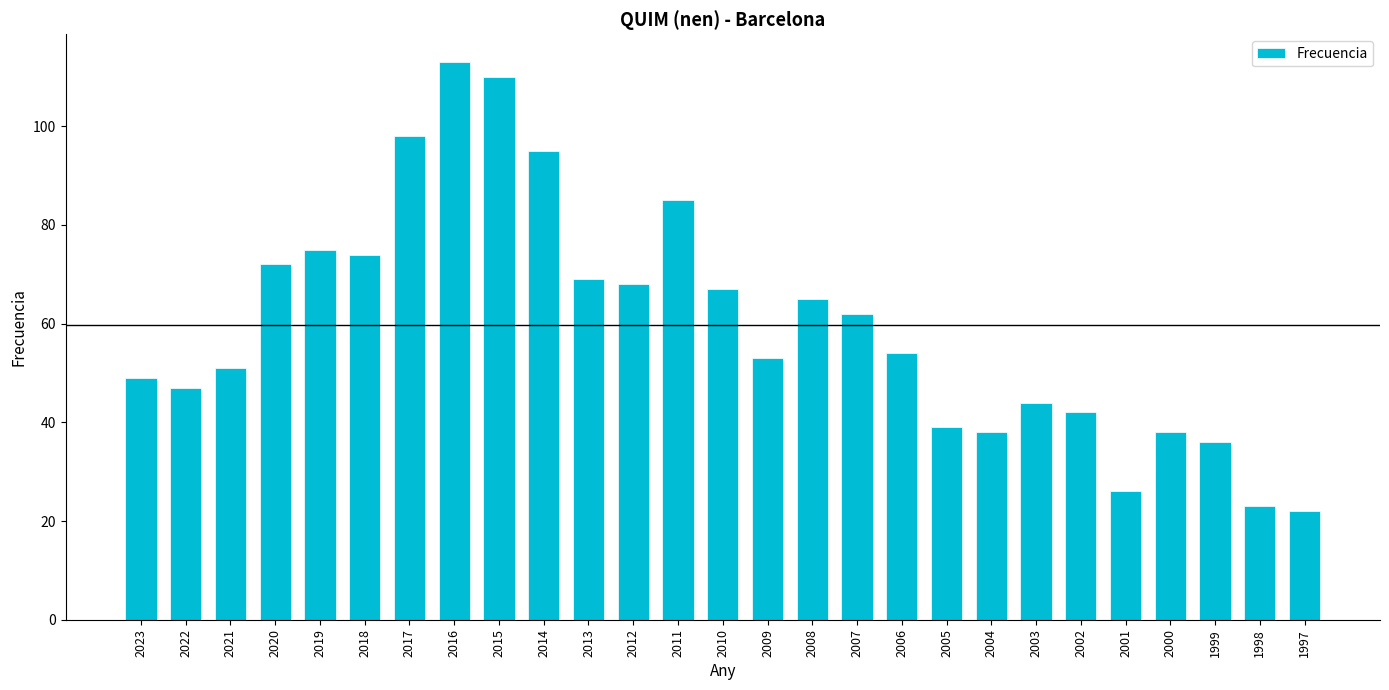

What is the maximum value shown in the chart?

113